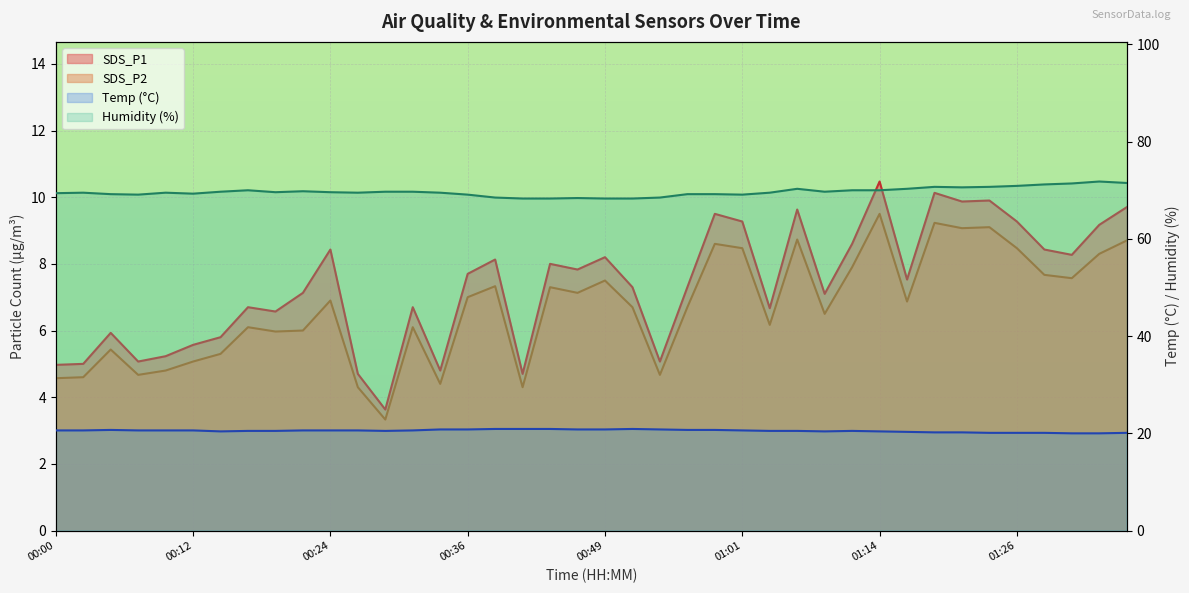

Which series has the largest range (max minus min)?

SDS_P1